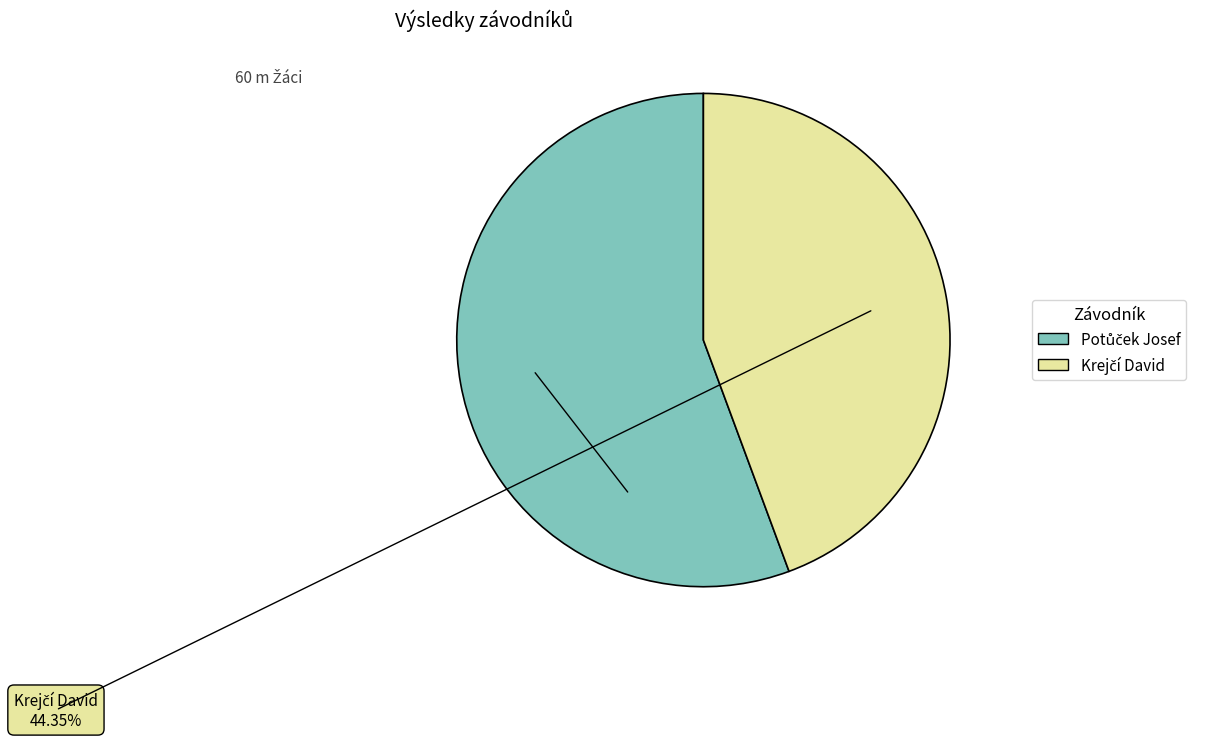

Is there a majority slice in this chart?

Yes